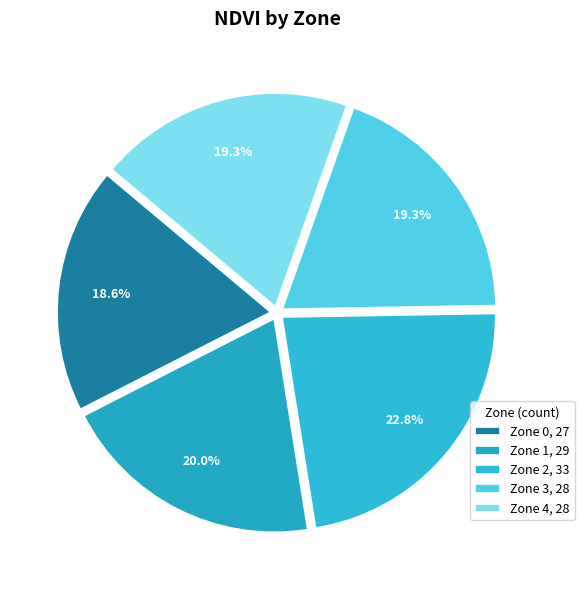

How many segments does this pie chart have?

5